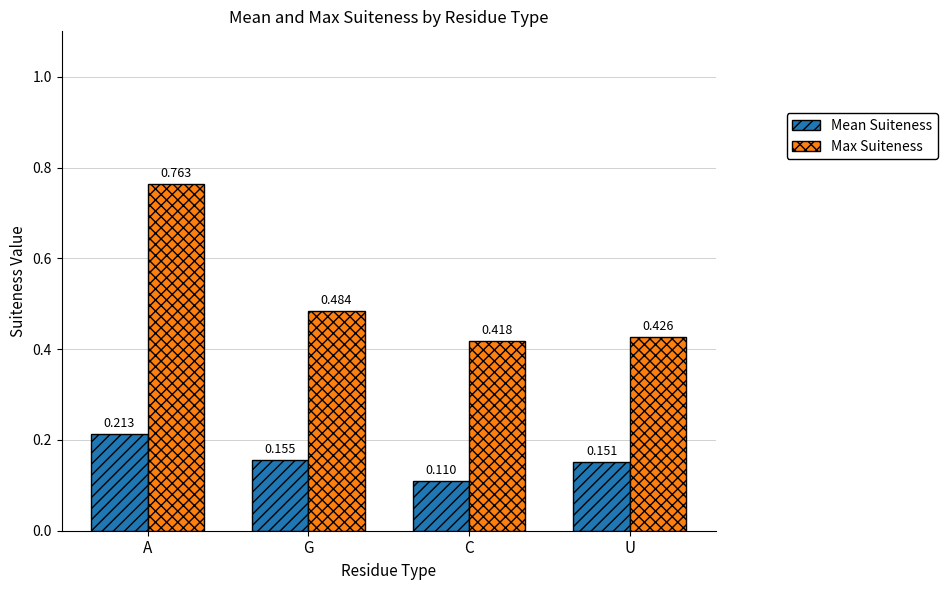

Does the chart contain stacked bars?

No